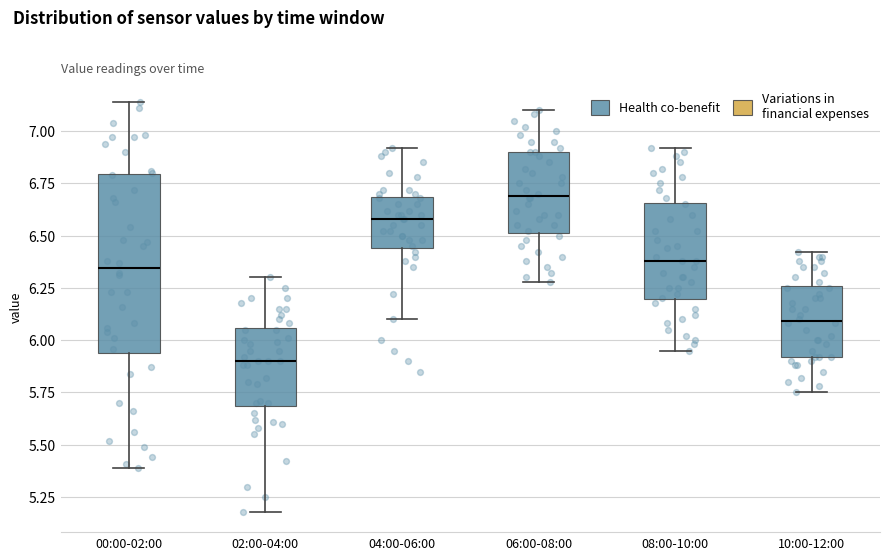

Where does the median line of the box for 10:00-12:00 sit on the y-axis? The values are not printed on the chart, so give them approximately, as read against the axis.

6.10